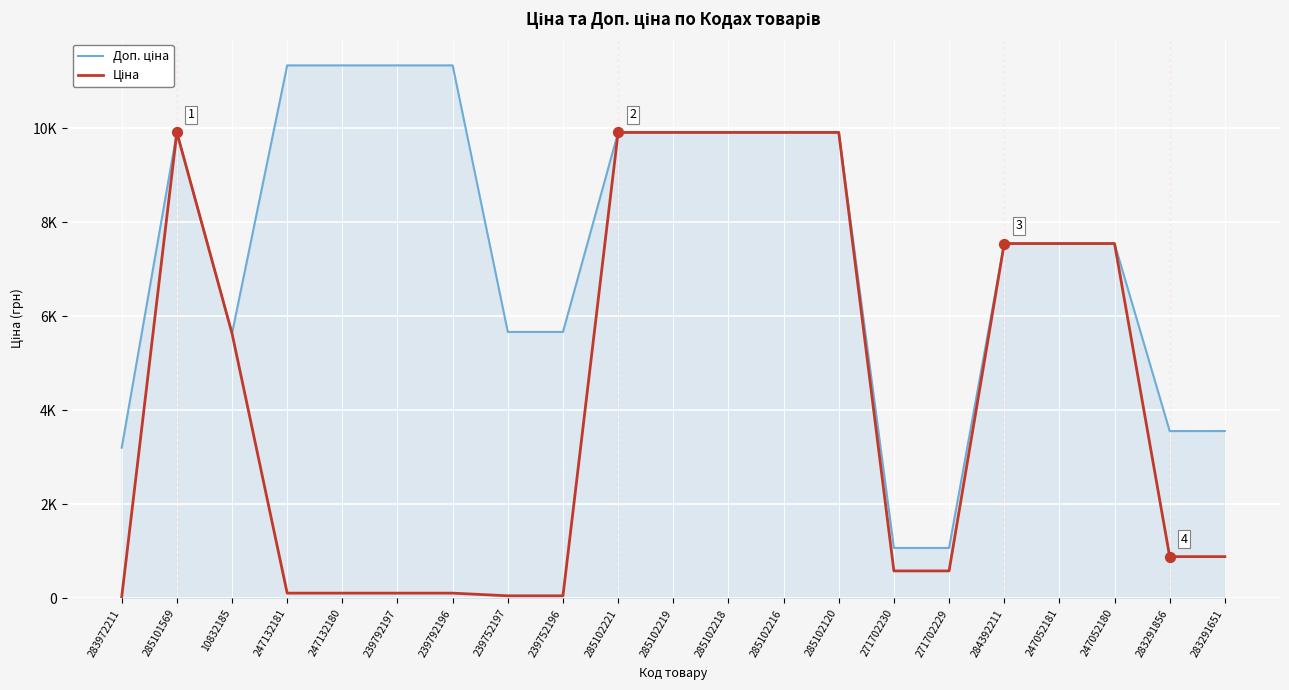

What are all the series names shown in the legend?

Доп. ціна, Ціна